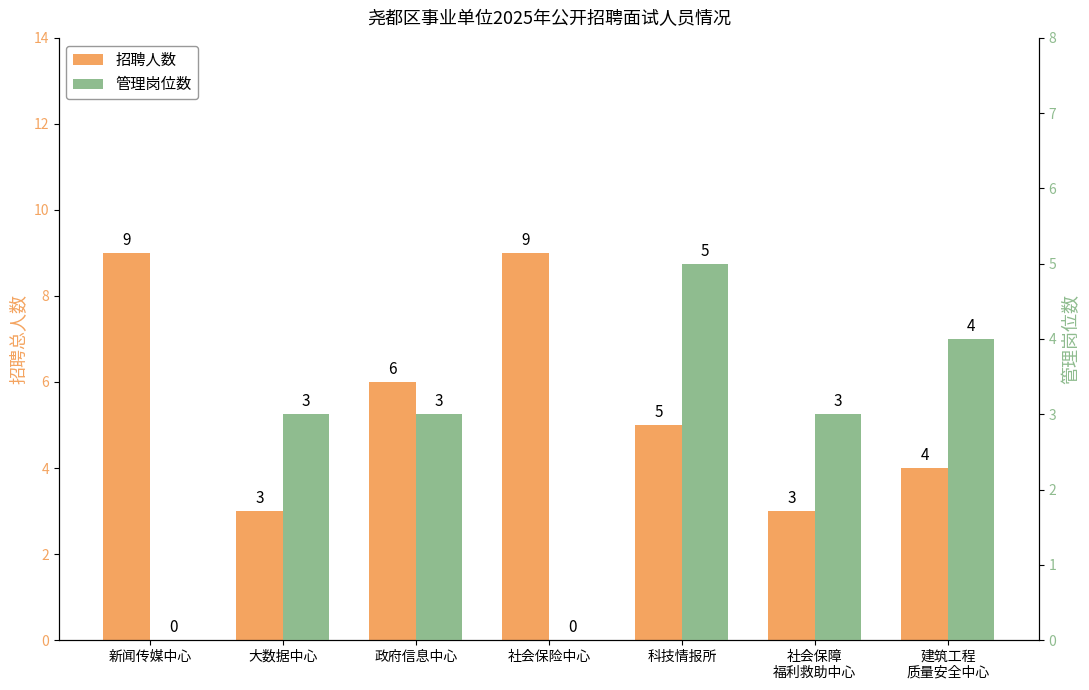

At which label does 招聘人数 first exceed 5?

新闻传媒中心